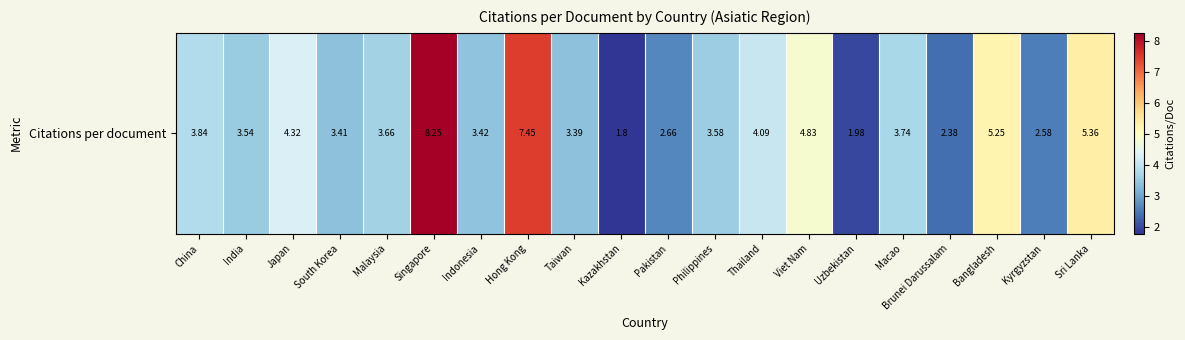

What is the maximum value shown in the chart?

8.2